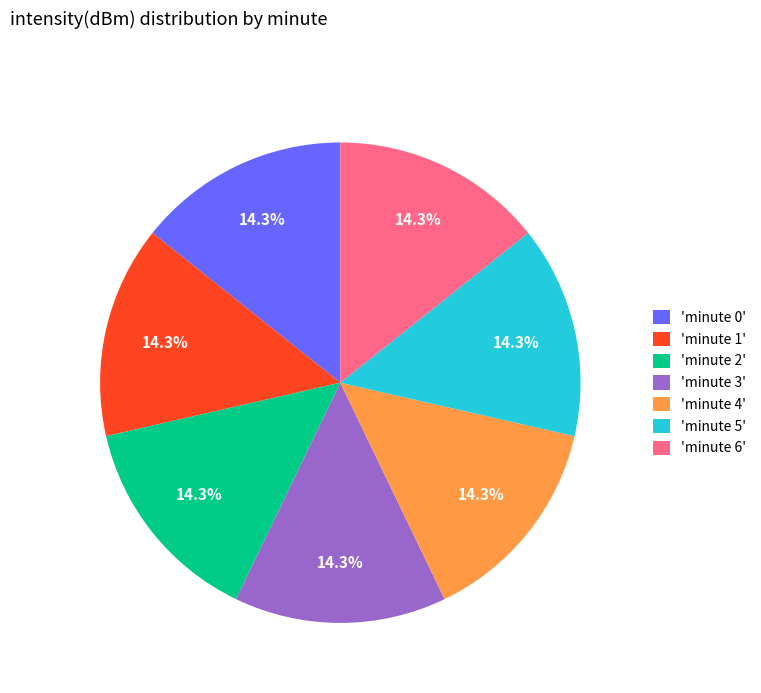

What portion of the pie excludes 'minute 6'?

85.7%